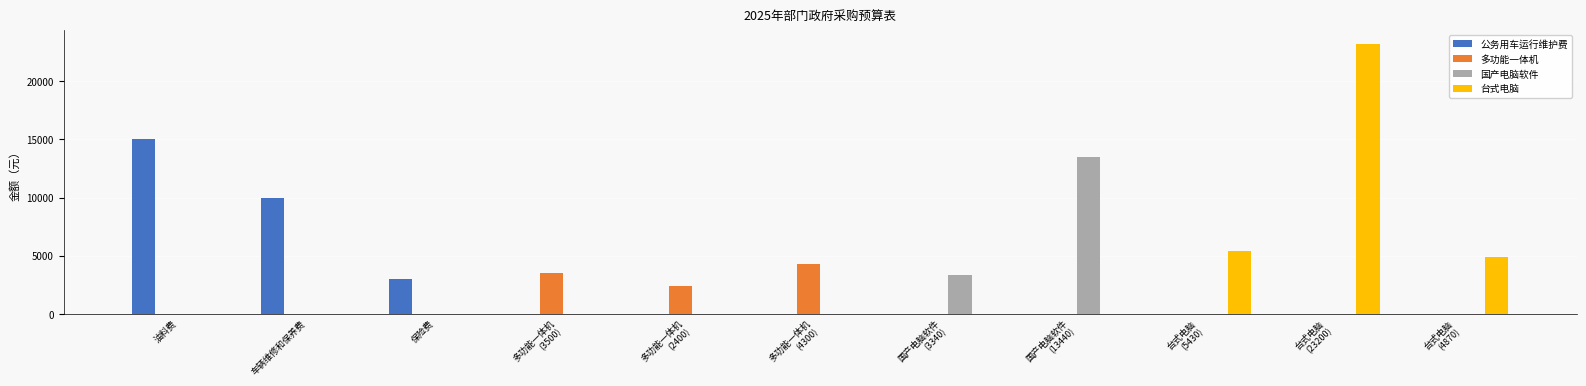

What are all the series names shown in the legend?

公务用车运行维护费, 多功能一体机, 国产电脑软件, 台式电脑